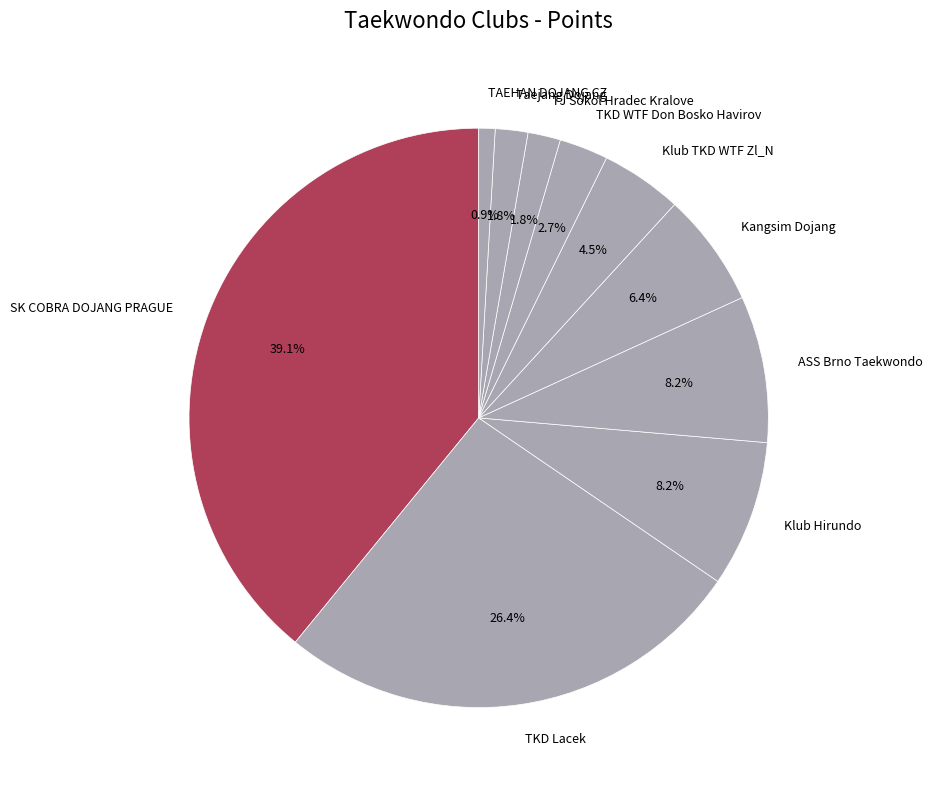

To the nearest percent, what is the difference between the largest and smallest slice percentages?

38%